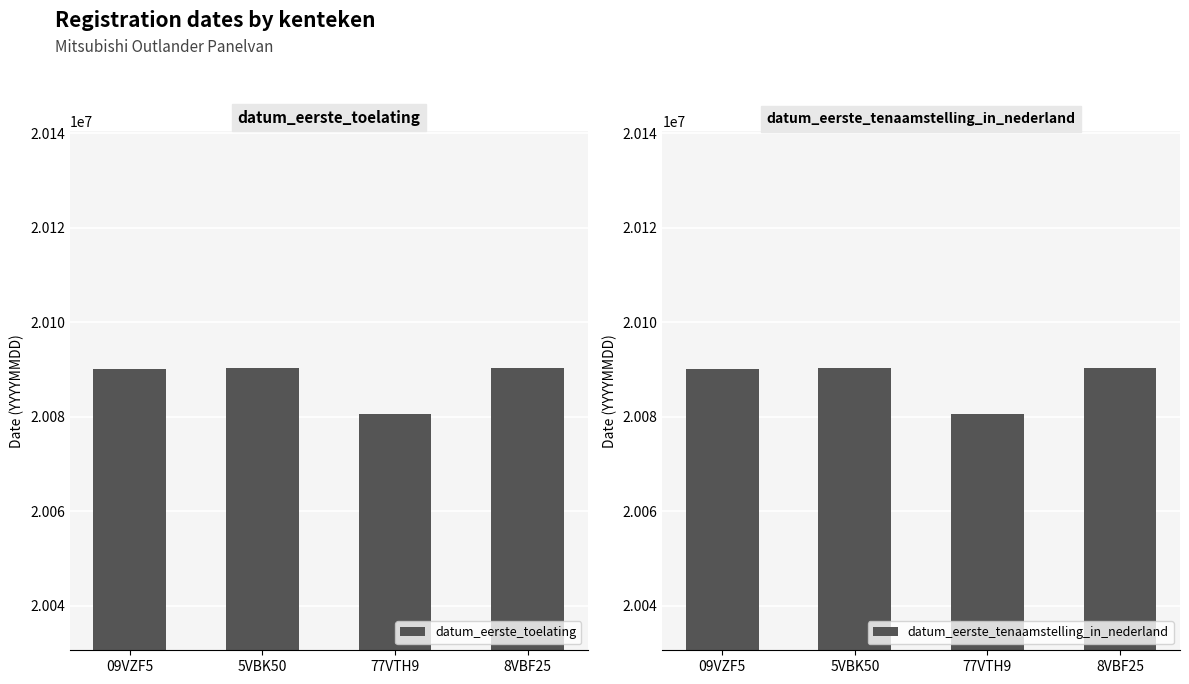

The datum_eerste_toelating series shows 34224707 at 5VBK50. True or false?

False